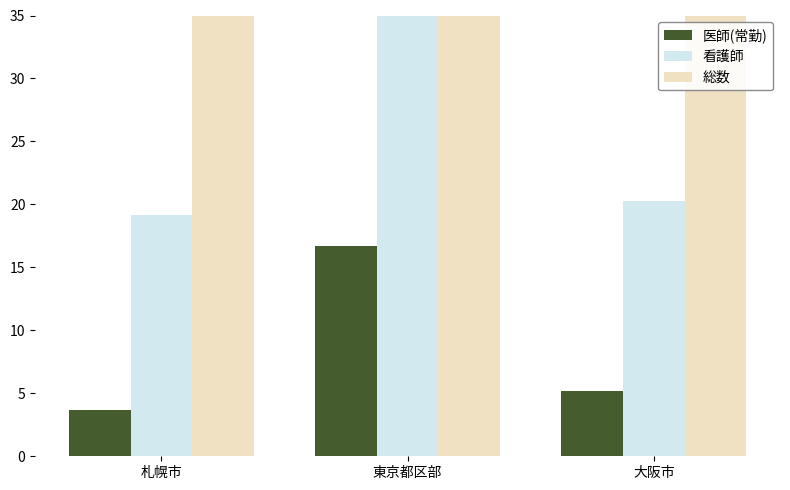

The 看護師 series shows 19.2 at 札幌市. True or false?

True